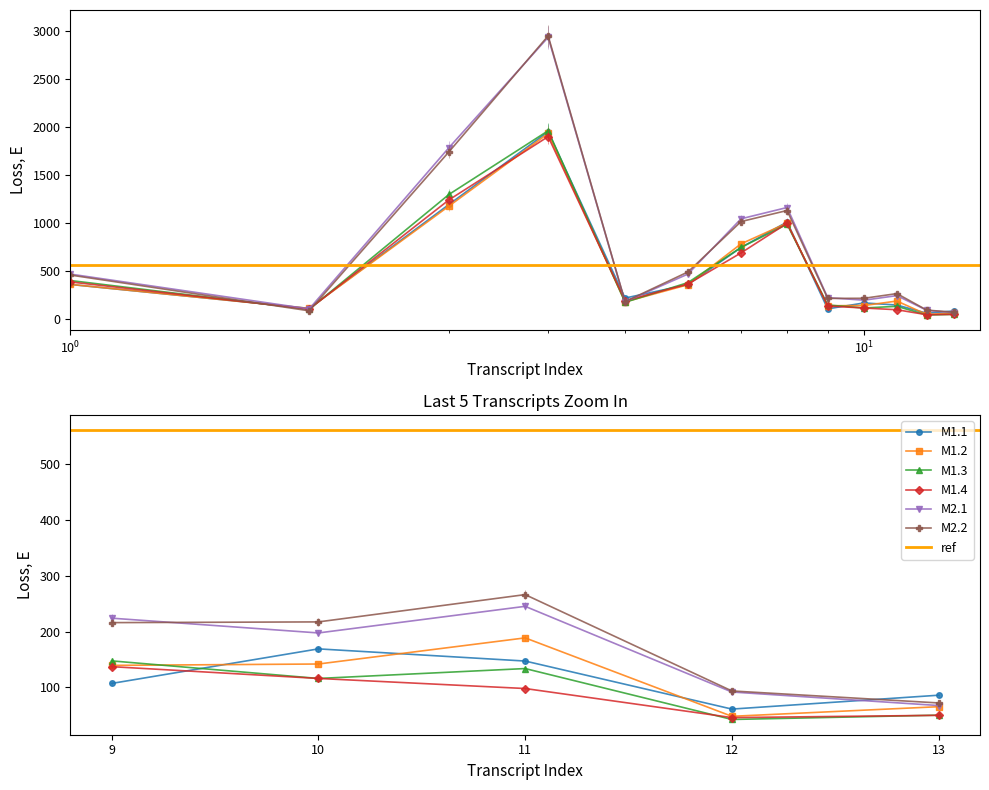

True or false: M1.2 has more than 0 interior local peaks.

True